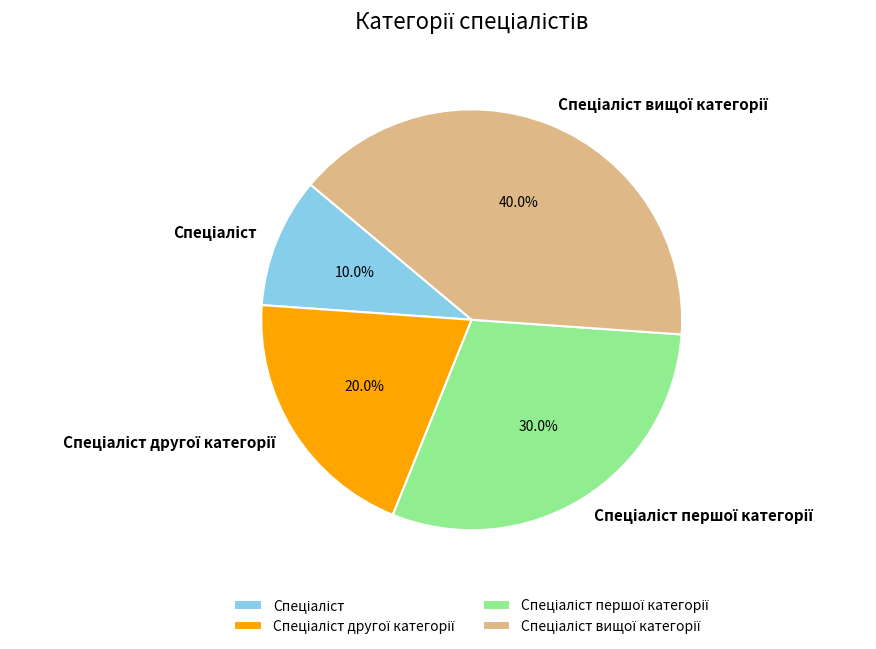

Is there any slice that represents more than half of the pie?

No